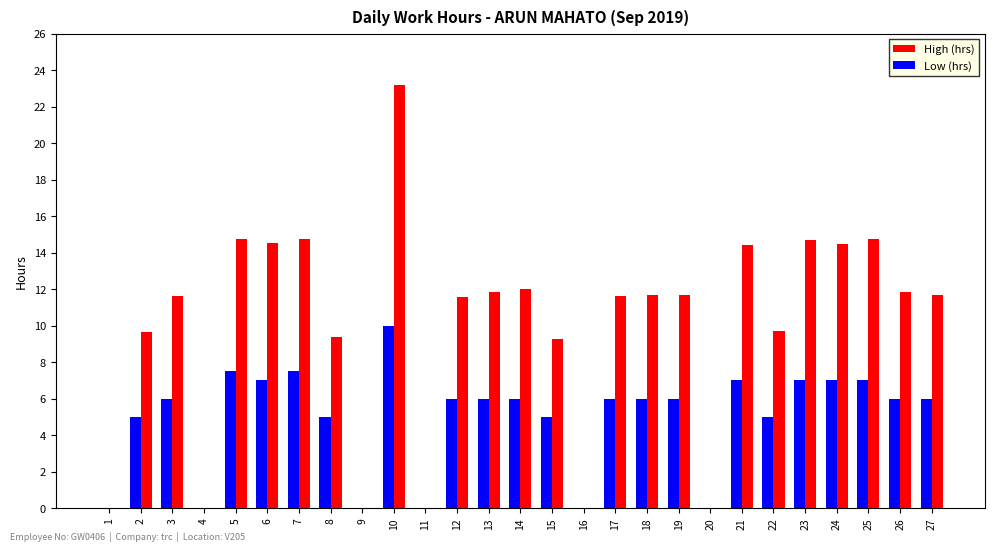

Is the value of High (hrs) at 3 greater than the value of Low (hrs) at 1?

Yes